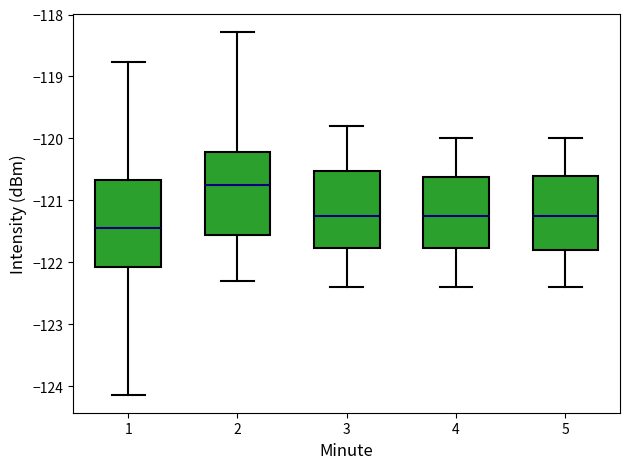

Reading left to right, transcribe this box plot: for each box, give where its median line is, the range the box spans, and where its two whiskers end, as read against the y-axis. The values are not printed on the chart, so give them approximately, as read against the axis.

1: median -121.4, box -122.1 to -120.7, whiskers -124.1 to -118.8
2: median -120.7, box -121.6 to -120.2, whiskers -122.3 to -118.3
3: median -121.2, box -121.8 to -120.5, whiskers -122.4 to -119.8
4: median -121.2, box -121.8 to -120.6, whiskers -122.4 to -120.0
5: median -121.2, box -121.8 to -120.6, whiskers -122.4 to -120.0